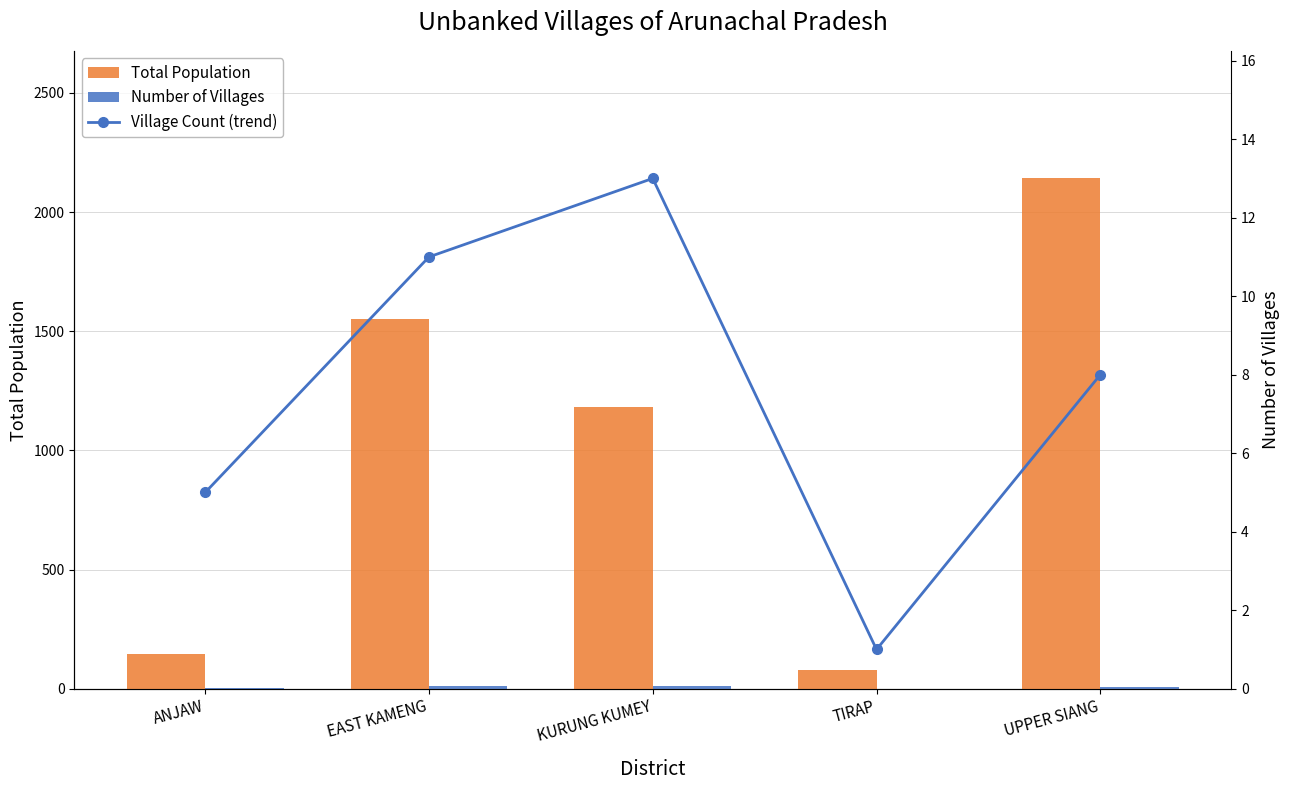

True or false: Number of Villages has a value of 11 at UPPER SIANG.

False